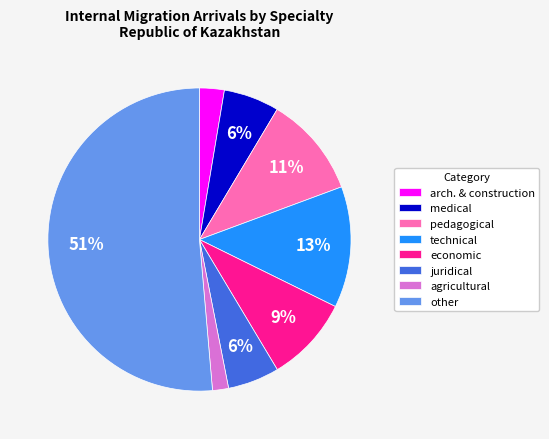

To the nearest percent, what portion does arch. & construction represent?

3%